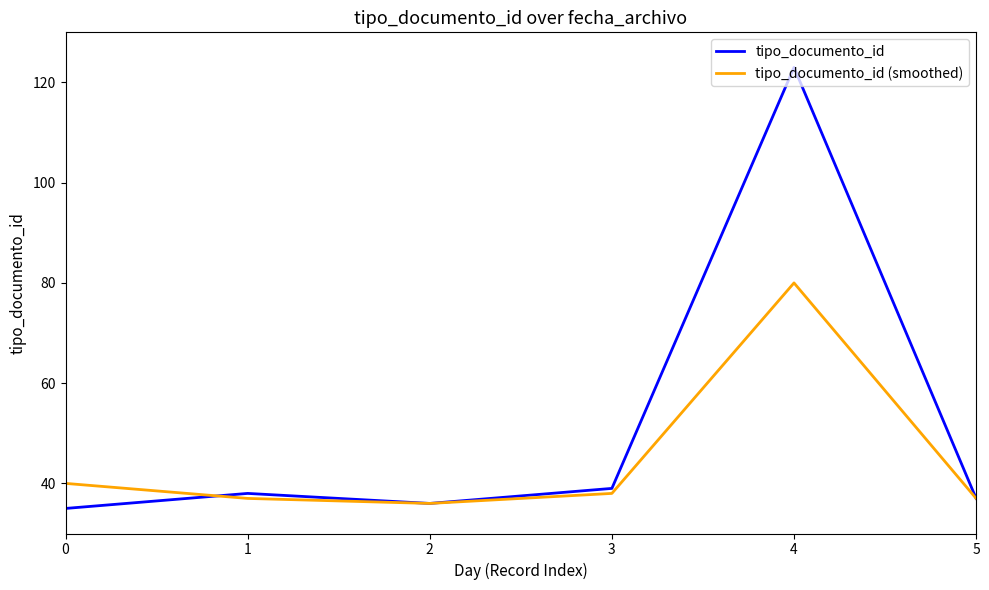

The tipo_documento_id series shows 123 at 4. True or false?

True